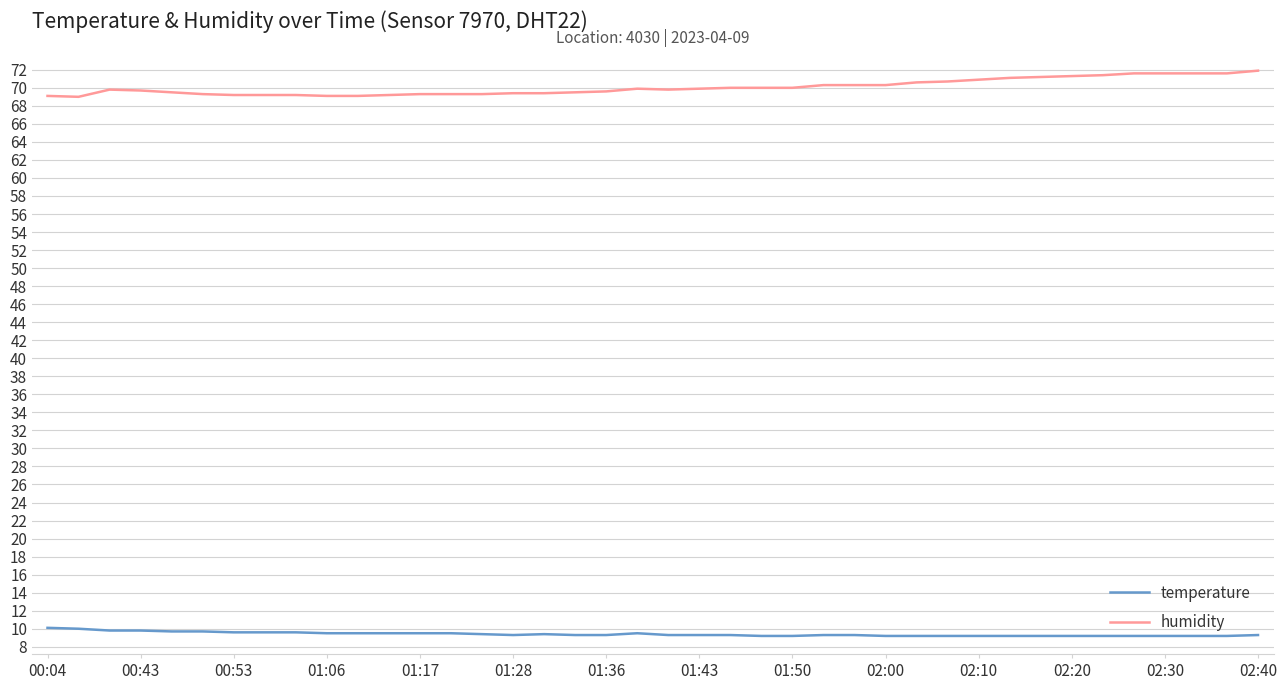

True or false: humidity and temperature intersect in this chart.

False